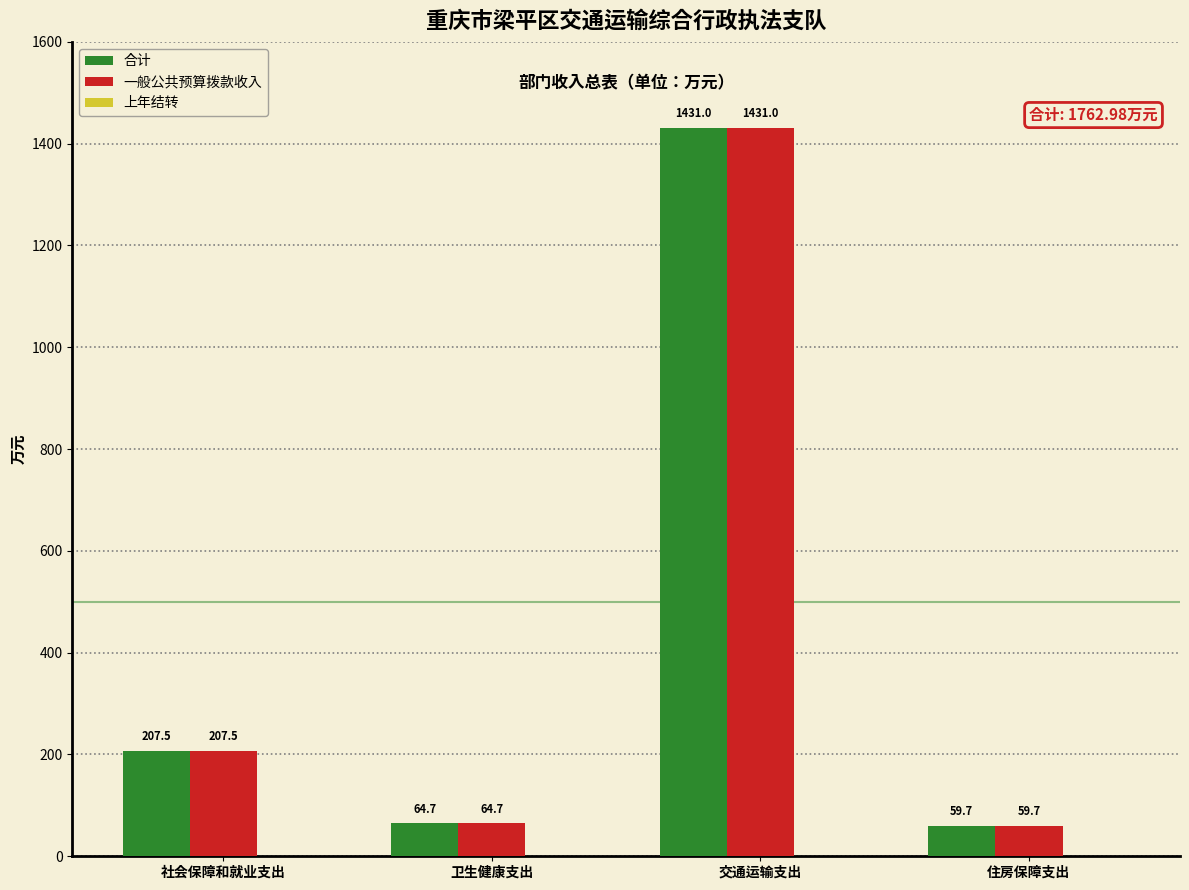

List the labels in order of 合计 value, largest first.

交通运输支出, 社会保障和就业支出, 卫生健康支出, 住房保障支出